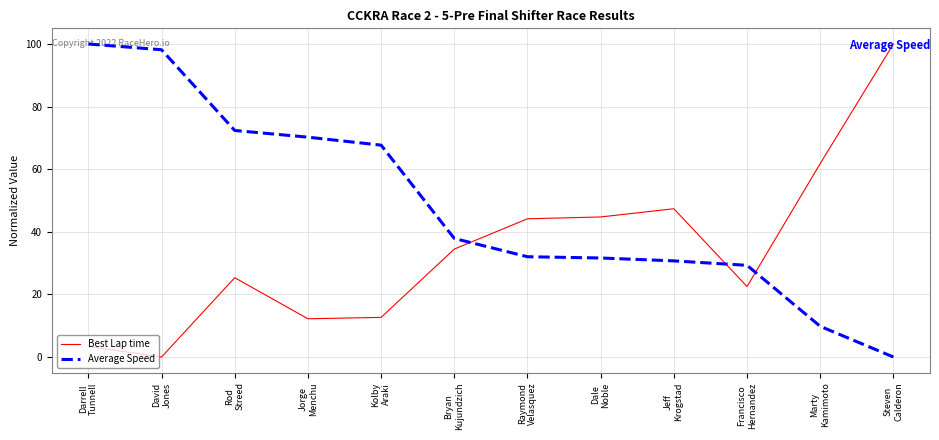

How many values in Average Speed are above zero?

11